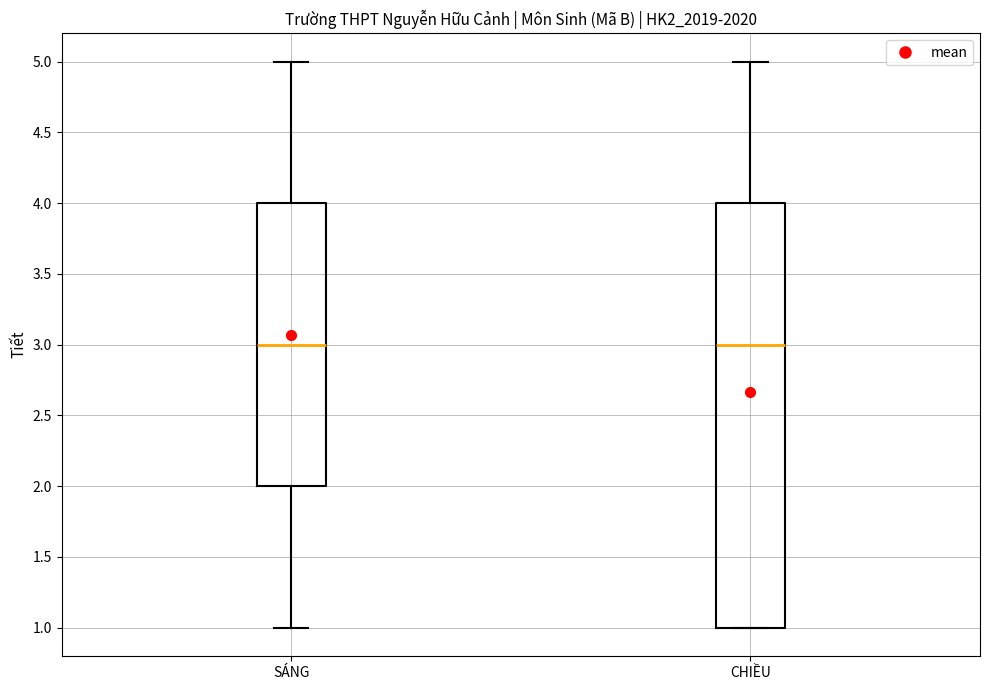

Reading left to right, transcribe this box plot: for each box, give where its median line is, the range the box spans, and where its two whiskers end, as read against the y-axis. The values are not printed on the chart, so give them approximately, as read against the axis.

SÁNG: median 3, box 2 to 4, whiskers 1 to 5
CHIỀU: median 3, box 1 to 4, whiskers 1 to 5